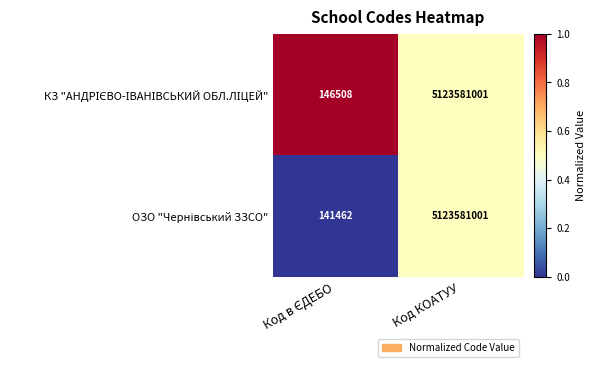

At which category is the sum across all series the highest?

Код КОАТУУ